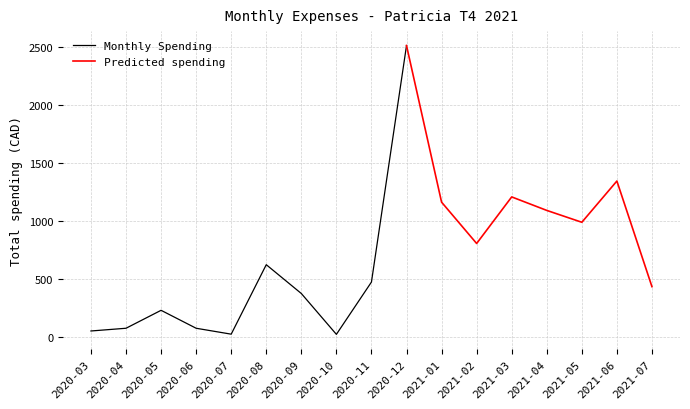

Reading right to left, transcribe all the data shown in this chart.

2021-07=432.1	2021-06=1342.7	2021-05=987.2	2021-04=1089.5	2021-03=1205.8	2021-02=804.4	2021-01=1160.6	2020-12=2510.7	2020-11=472.0	2020-10=20.9	2020-09=373.1	2020-08=621.5	2020-07=22.6	2020-06=73.5	2020-05=228.2	2020-04=73.5	2020-03=50.0